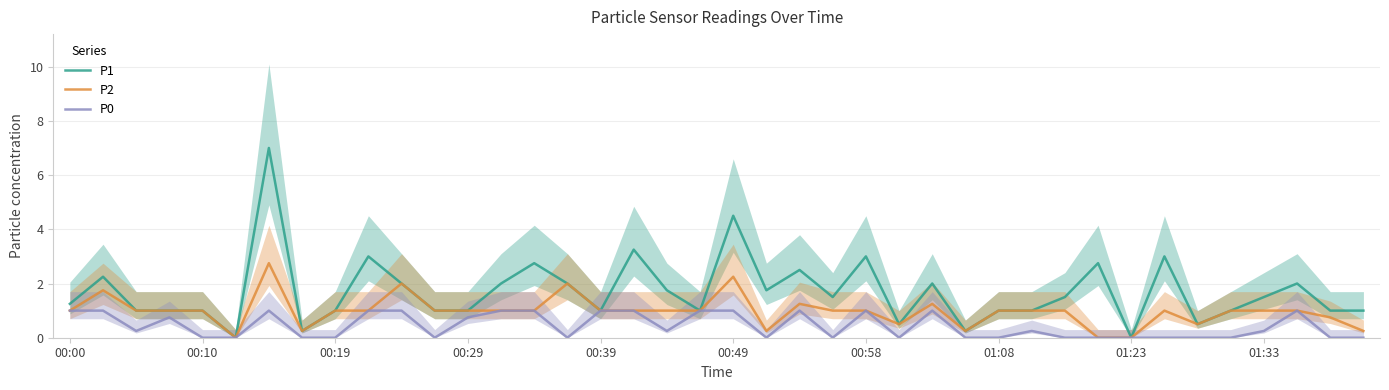

What is the difference between the maximum and minimum values in the P0 series?

1.0